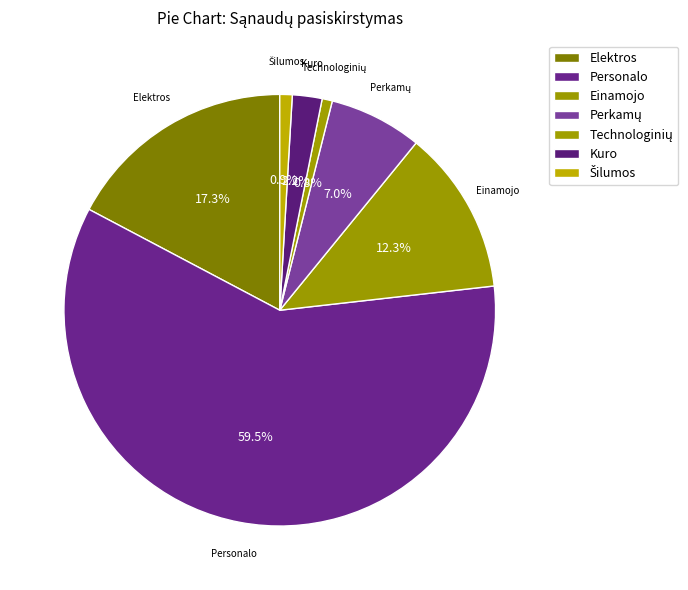

Which category accounts for the majority?

Personalo sąnaudos